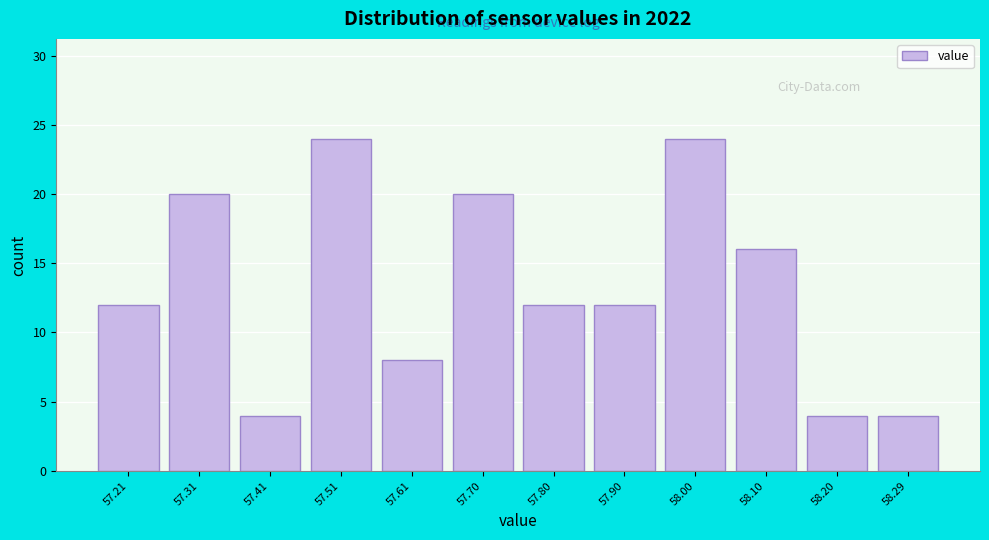

Reading left to right, transcribe this chart: for each bar, give the range it covers on the x-axis and its height. Neither the bar edges nor the heights are printed on the chart, so give them approximately, as read against the axes.

57.17 to 57.27: 12
57.27 to 57.37: 20
57.37 to 57.47: 4
57.47 to 57.56: 24
57.56 to 57.66: 8
57.66 to 57.76: 20
57.76 to 57.86: 12
57.86 to 57.96: 12
57.96 to 58.06: 24
58.06 to 58.15: 16
58.15 to 58.25: 4
58.25 to 58.35: 4